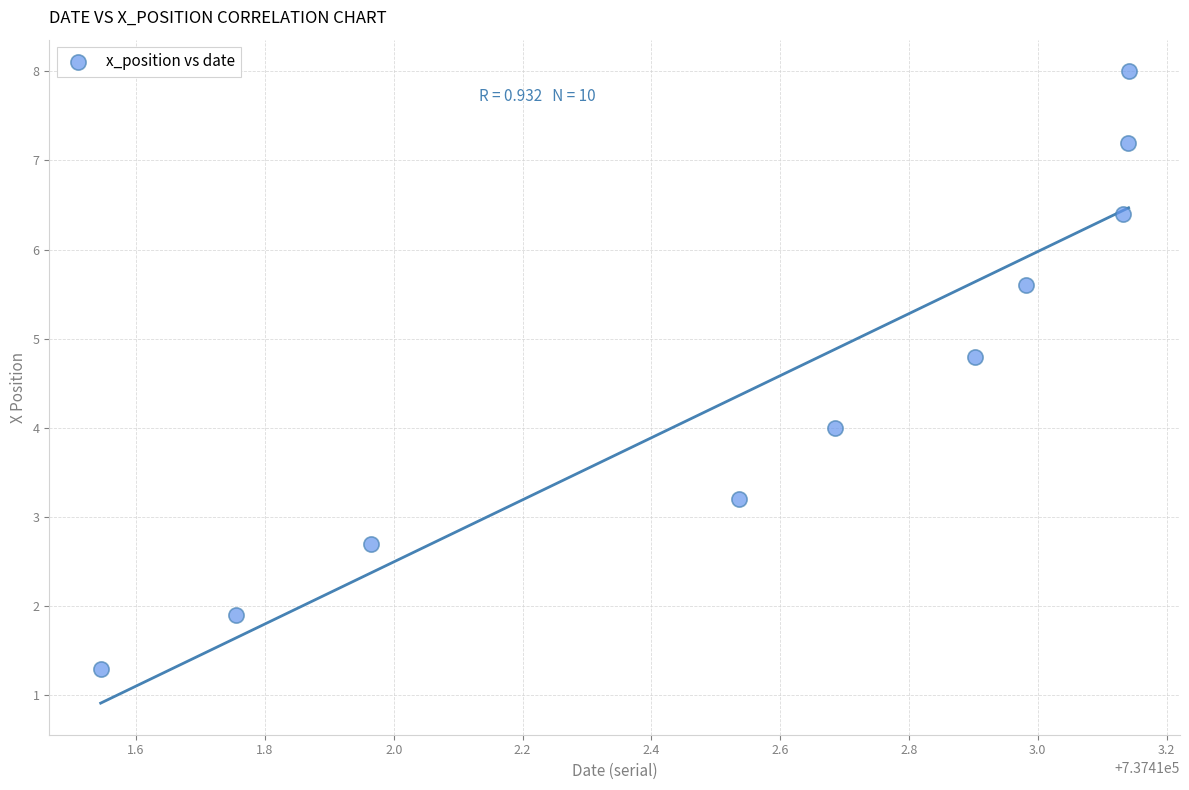

What is the range of X values (max minus min)?

1.6